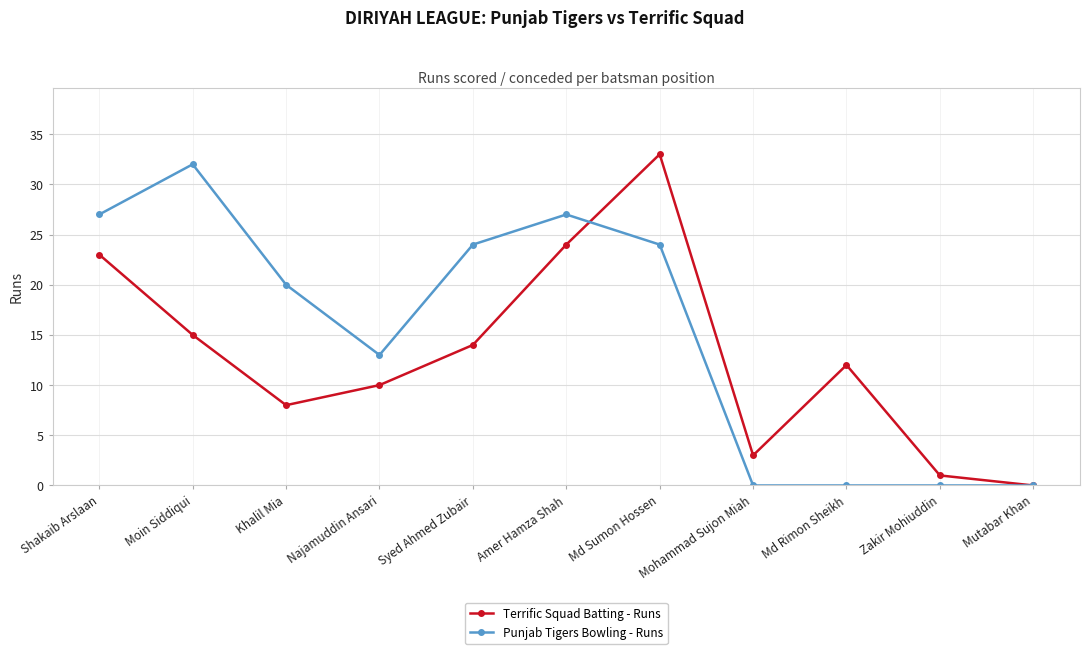

Where do Punjab Tigers Bowling - Runs and Terrific Squad Batting - Runs first cross each other?

Amer Hamza Shah and Md Sumon Hossen